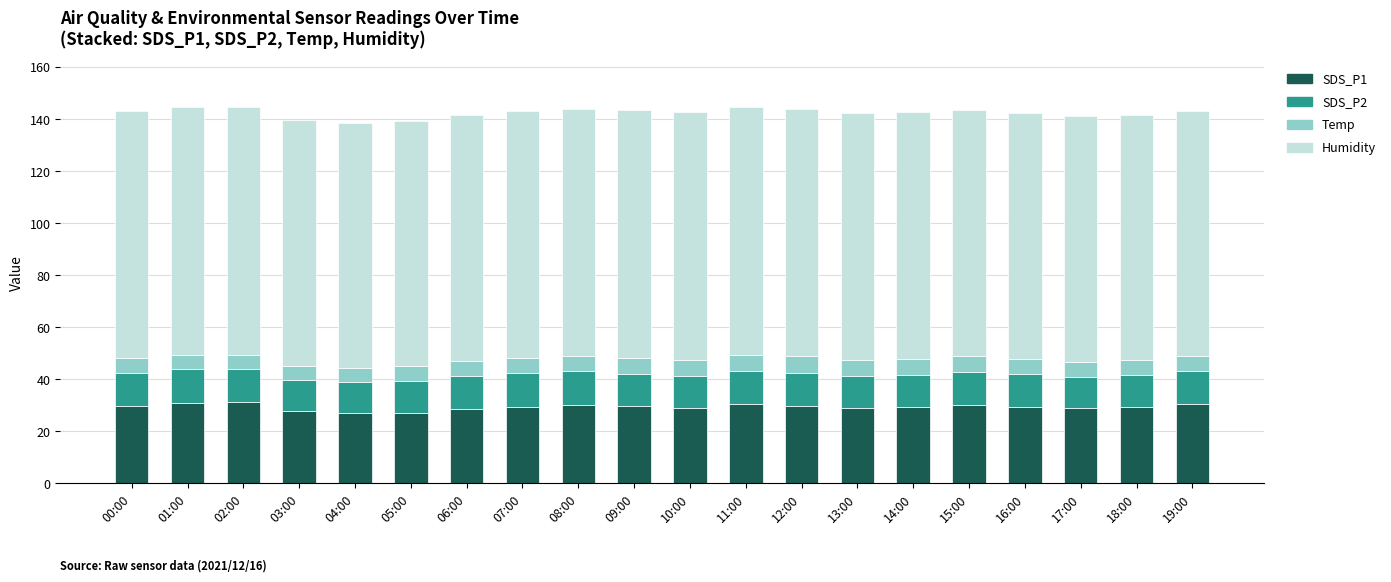

Is it true that SDS_P1 equals 16.0 at 19:00?

False